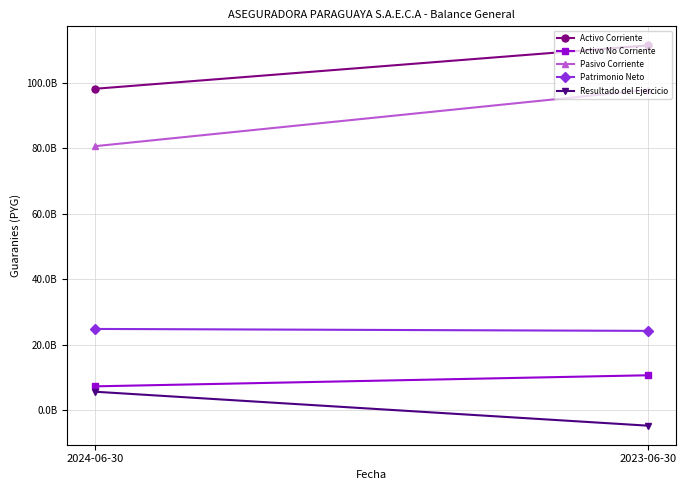

Rank the series by their maximum value, from lowest to highest.

Resultado del Ejercicio, Activo No Corriente, Patrimonio Neto, Pasivo Corriente, Activo Corriente